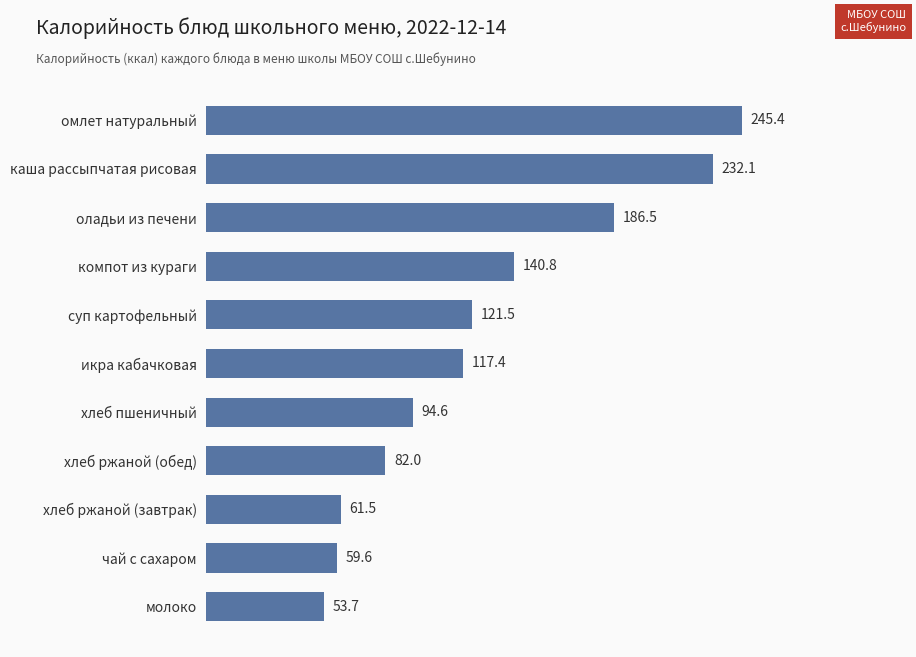

The chart shows a value of 170.4 at суп картофельный. True or false?

False